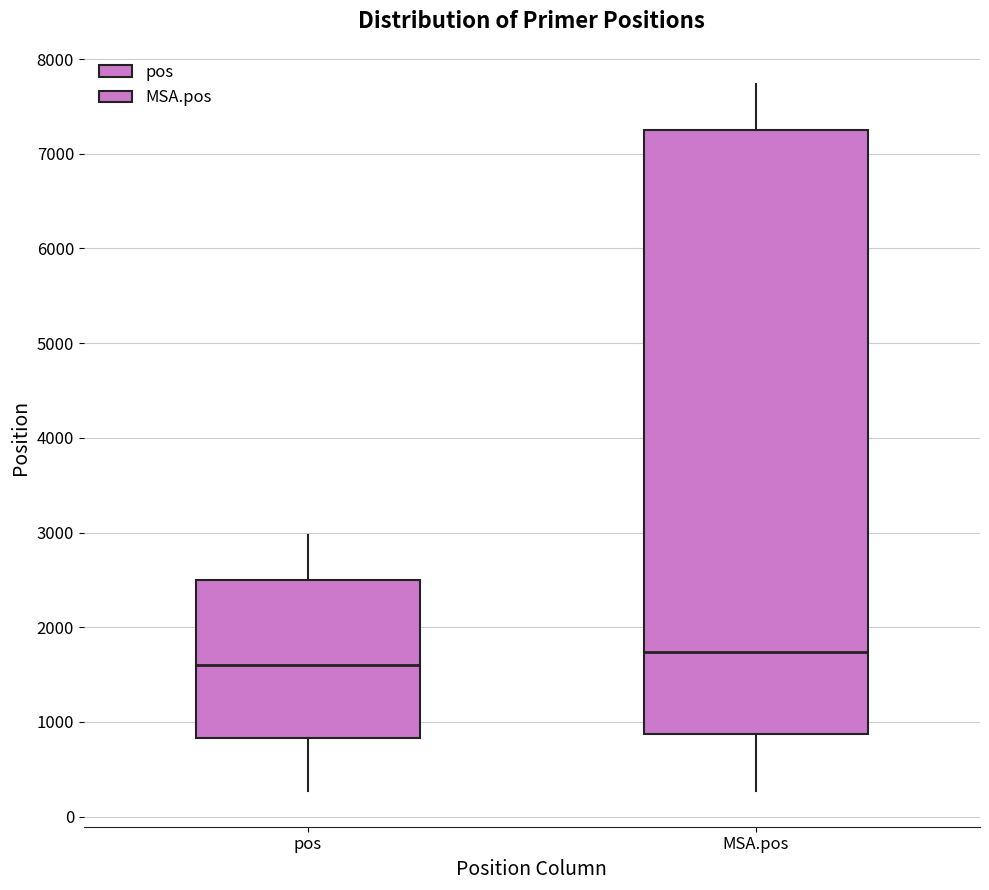

Reading left to right, read every box against the y-axis: the position of its median line, the range the box covers, and the ends of its whiskers. The values are not printed on the chart, so give them approximately, as read against the axis.

pos: median 1600, box 800 to 2500, whiskers 300 to 3000
MSA.pos: median 1700, box 900 to 7300, whiskers 300 to 7700